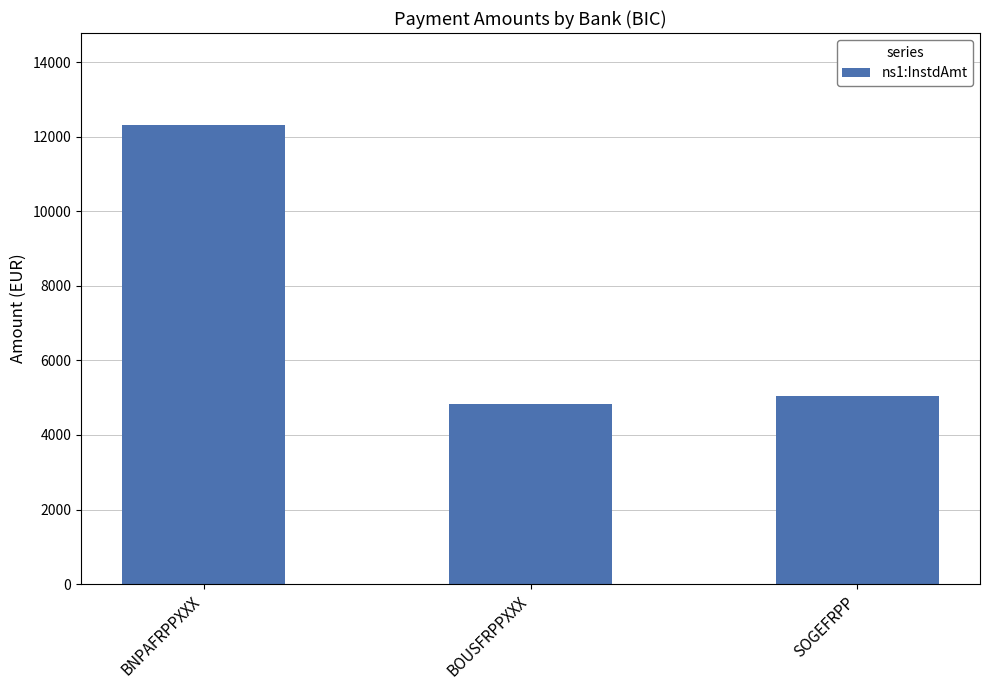

Reading left to right, transcribe all the data shown in this chart.

12317.5	4841.7	5035.1